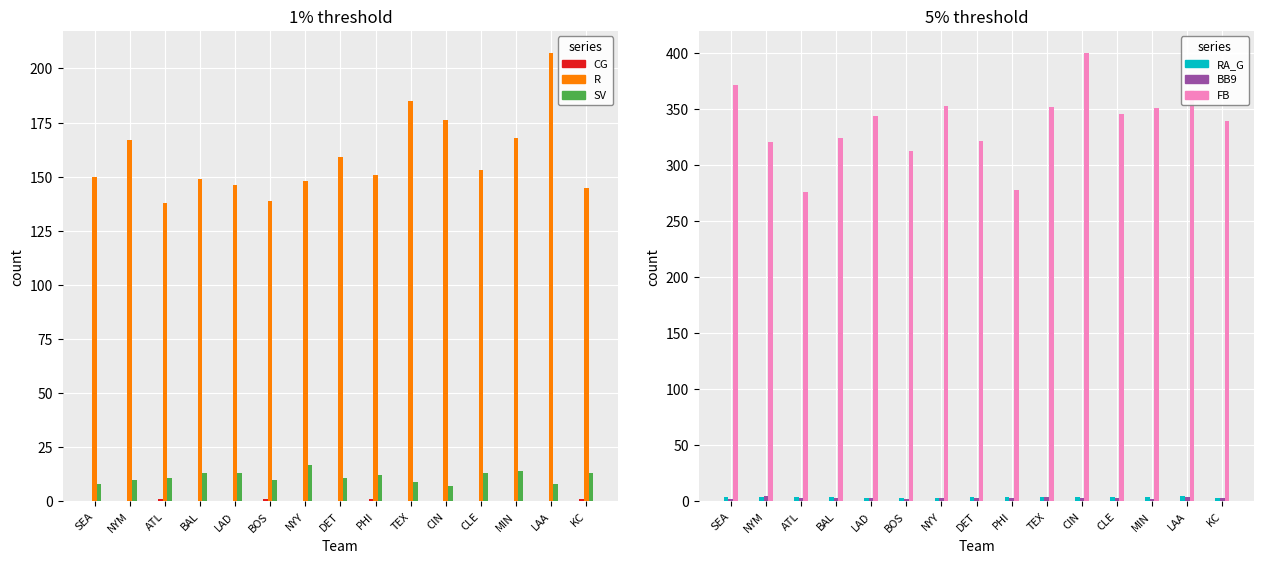

Is it true that FB equals 85.7 at ATL?

False